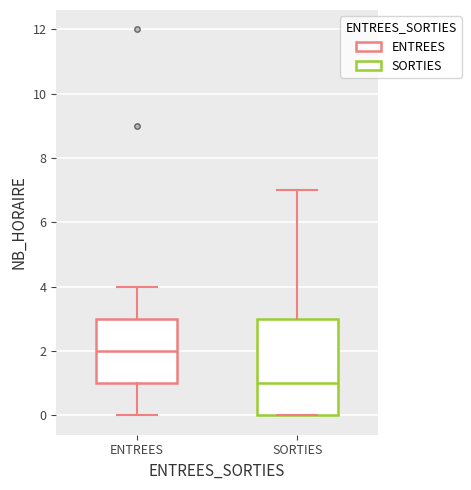

Reading left to right, read every box against the y-axis: the position of its median line, the range the box covers, and the ends of its whiskers. The values are not printed on the chart, so give them approximately, as read against the axis.

ENTREES: median 2, box 1 to 3, whiskers 0 to 4
SORTIES: median 1, box 0 to 3, whiskers 0 to 7